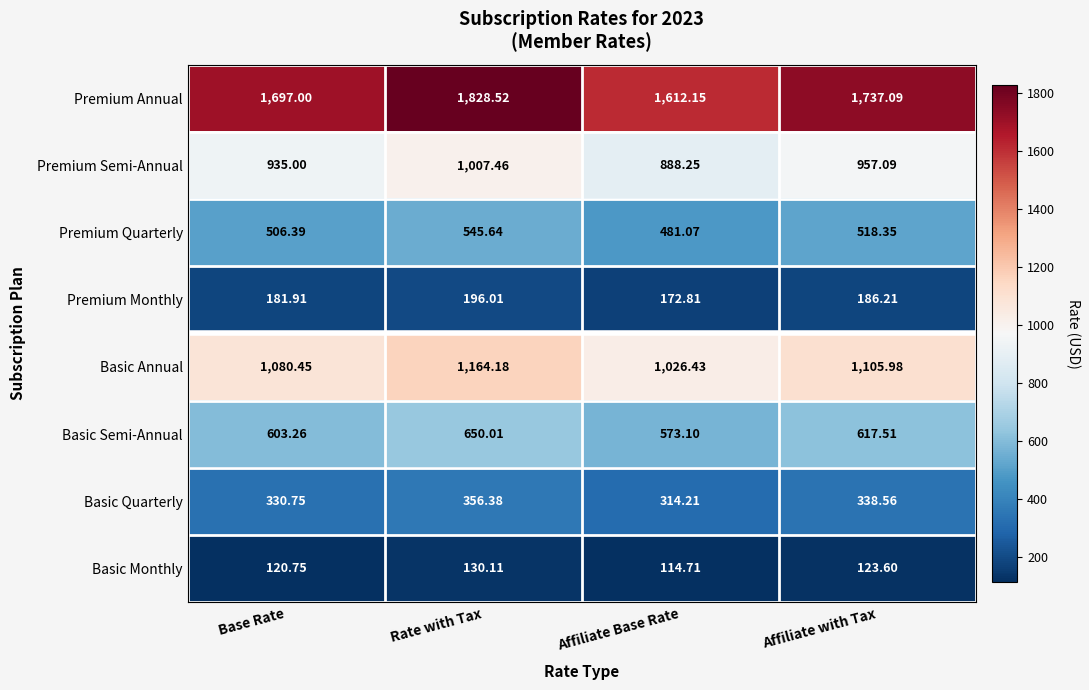

What is the maximum value shown in the chart?

1828.5